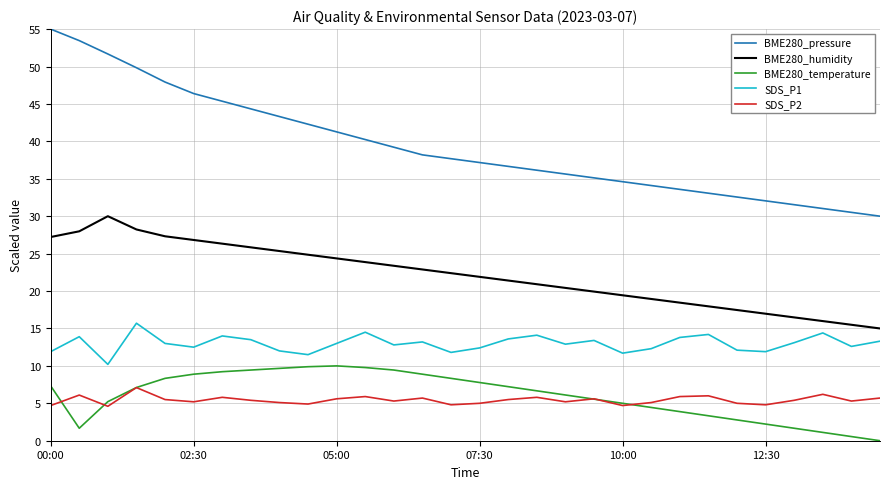

True or false: SDS_P2 and SDS_P1 intersect in this chart.

False